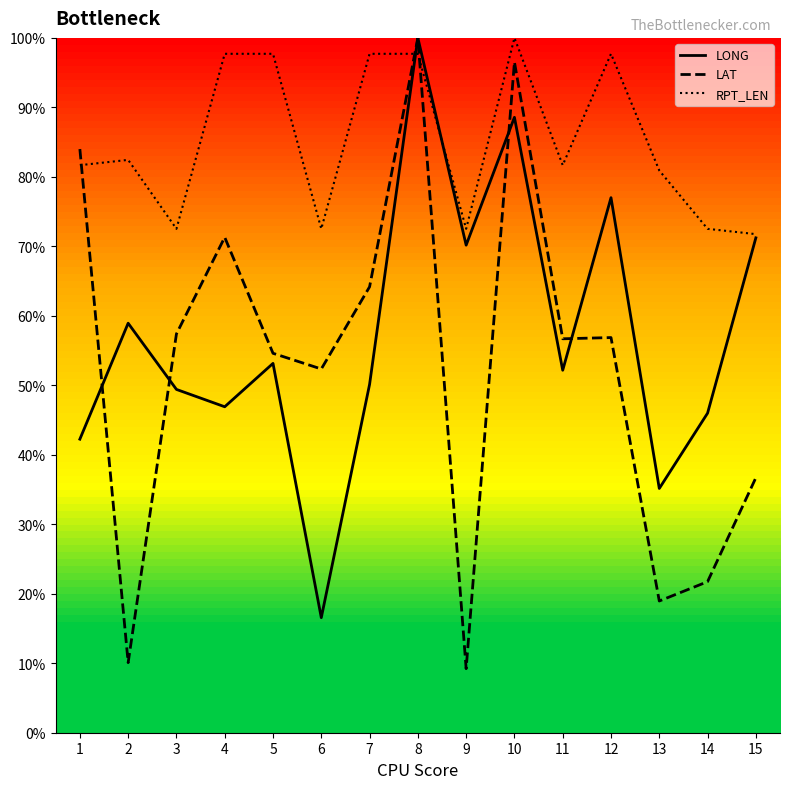

What is the difference between the highest and lowest values at 11?

29.5